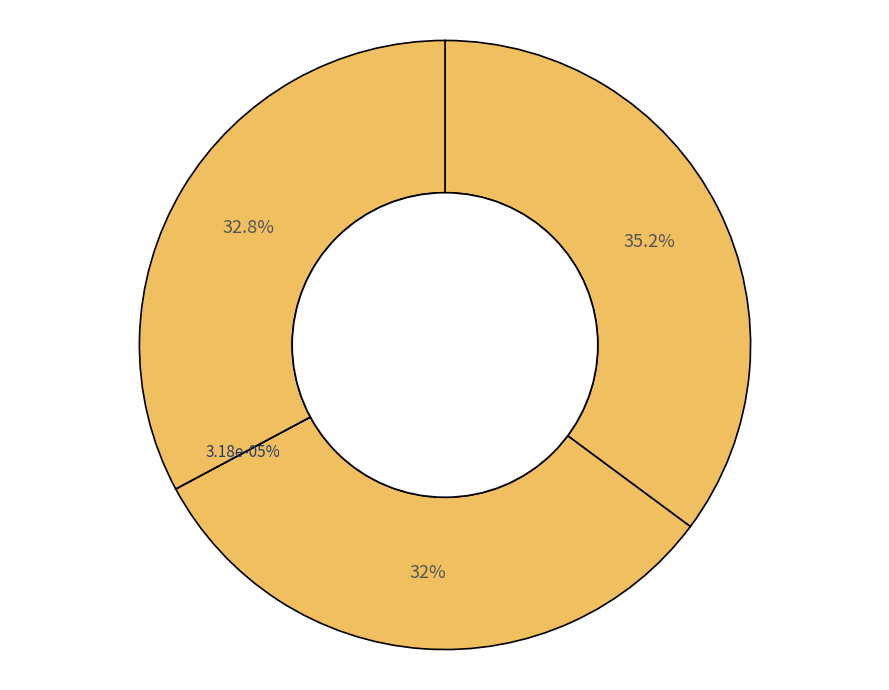

Rank the categories by value from lowest to highest.

African Entomology, African Invertebrates, Egyptian Journal of Biological Pest Control, Psyche: Journal of Entomology